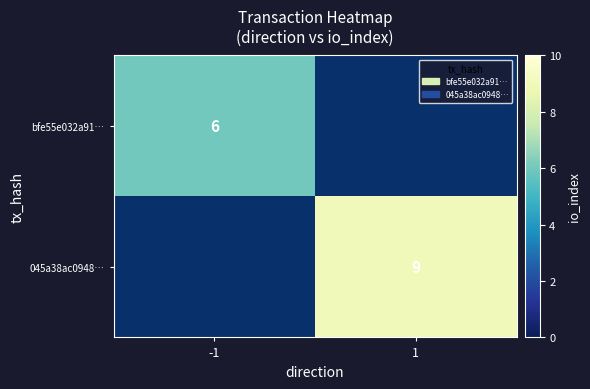

The 045a38ac0948… series shows 14.1 at 1. True or false?

False